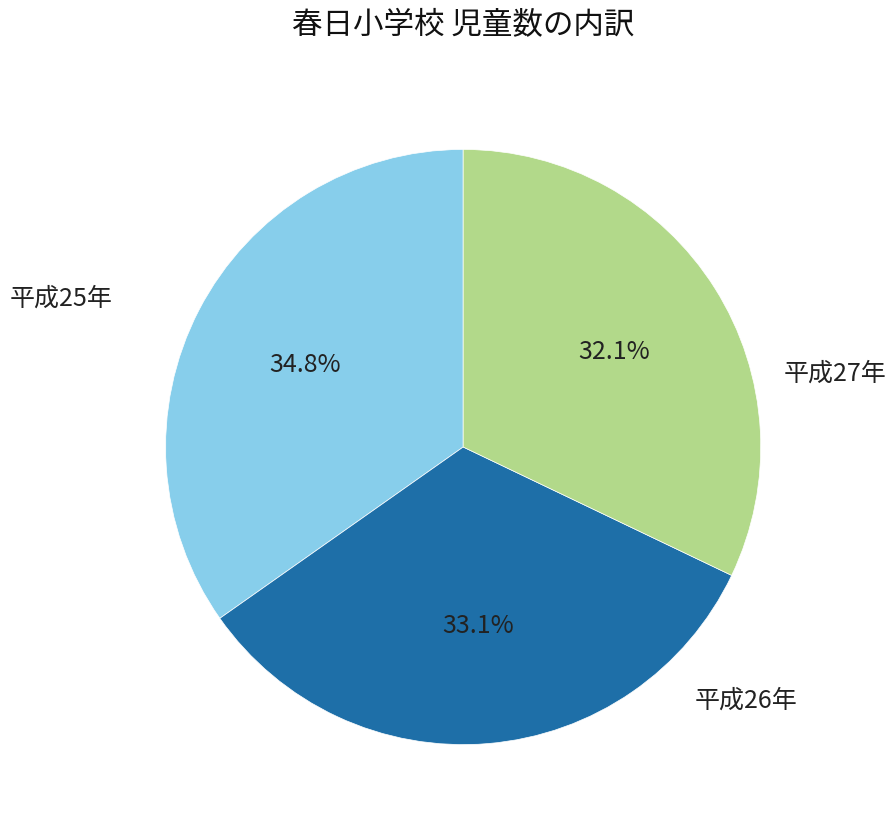

Is there a majority slice in this chart?

No